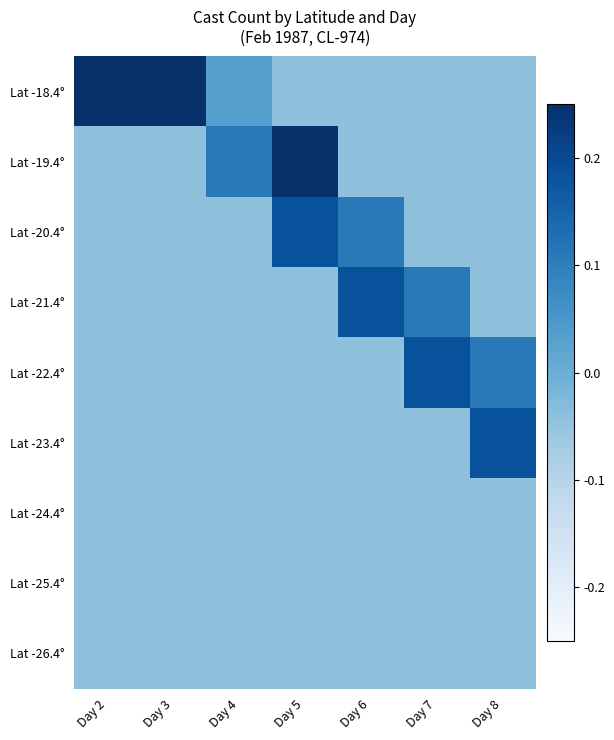

What is the spread (max minus min) of values at Day 4?

0.2